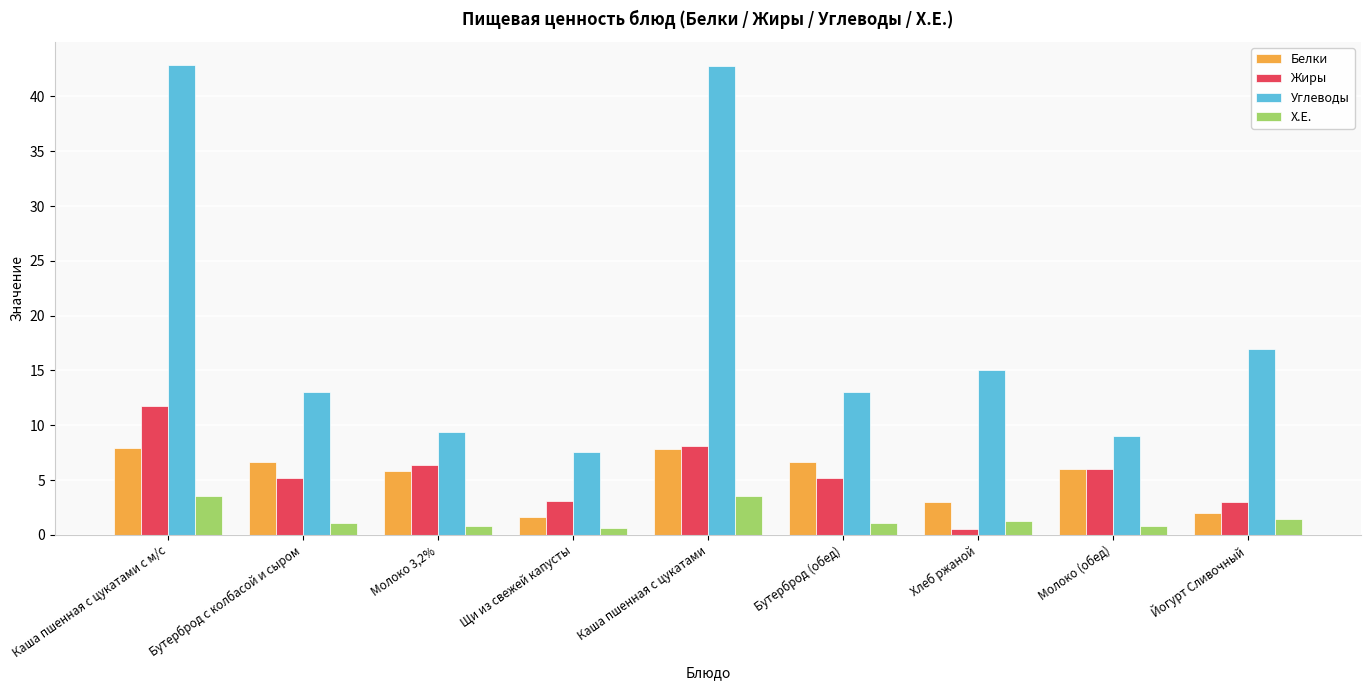

What is the average value of the Углеводы series?

18.9